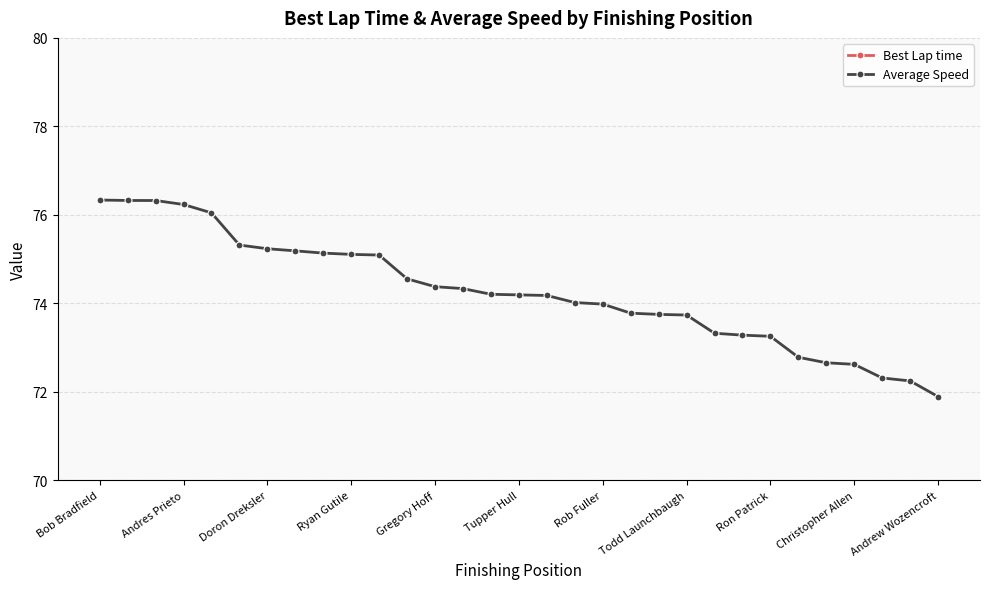

At how many categories does at least one series exceed 113?

31